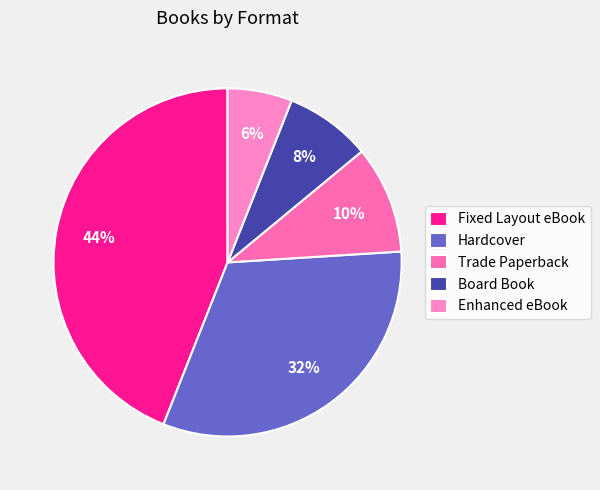

To the nearest percent, what is the average slice percentage?

20%